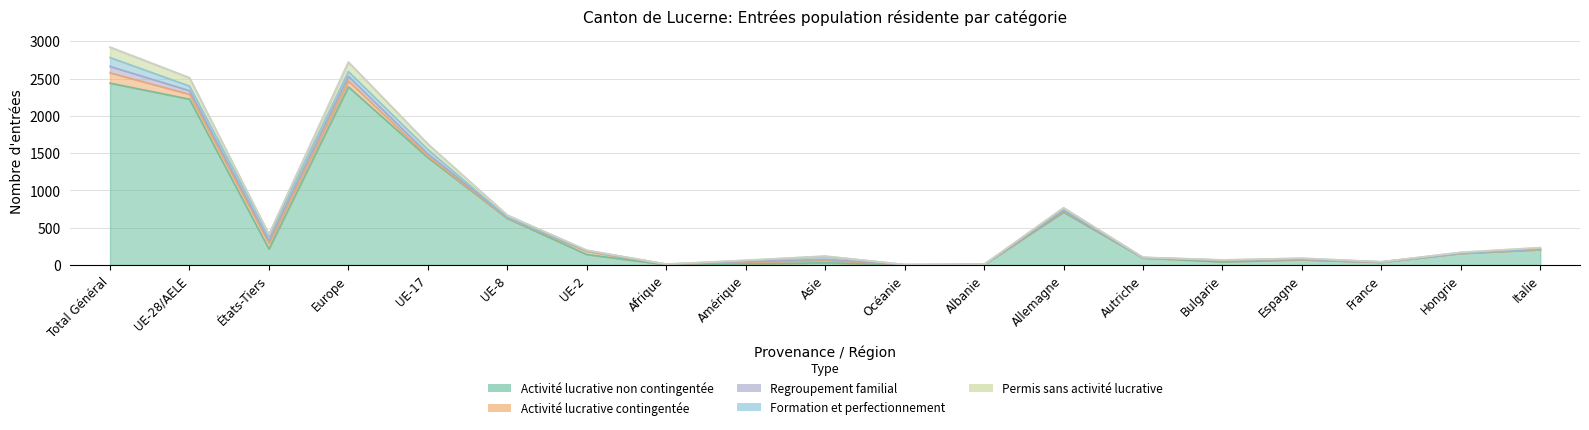

Does the chart display data point markers on the line(s)?

No